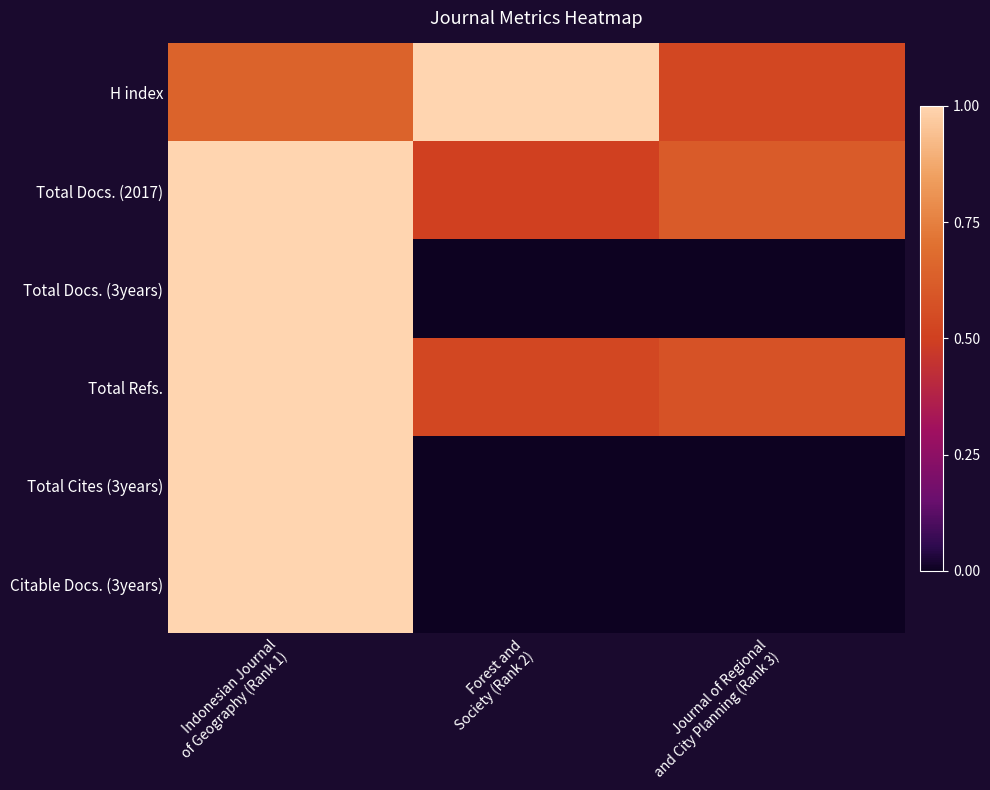

At how many categories does at least one series exceed 0?

3